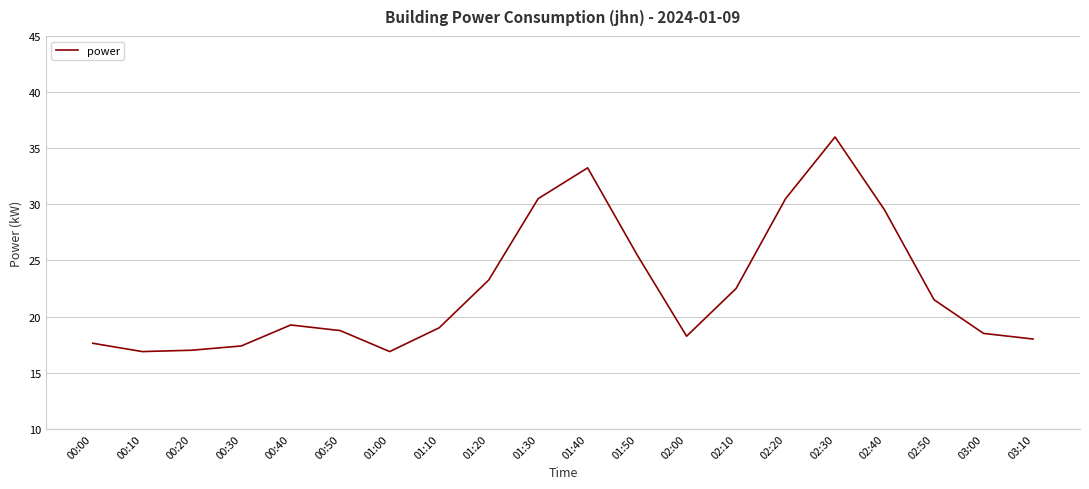

The value at 02:00 is 29.8. True or false?

False